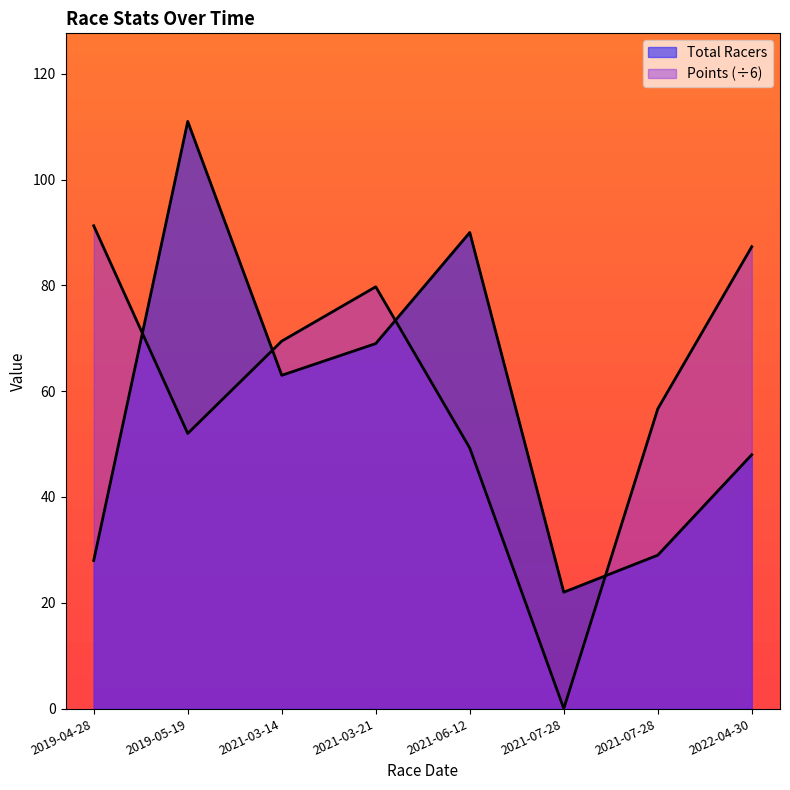

Reading left to right, extract all data points from this chart.

Total Racers: 28.0	111.0	63.0	69.0	90.0	22.0	29.0	48.0
Points: 91.3	52.0	69.5	79.7	49.2	0.0	56.7	87.3